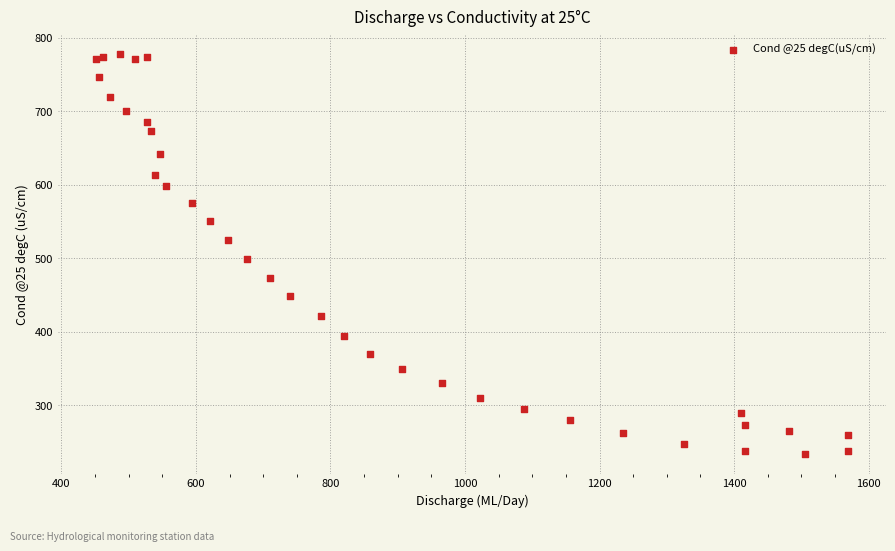

What Y value in the scatter plot is closest to 506?

498.4